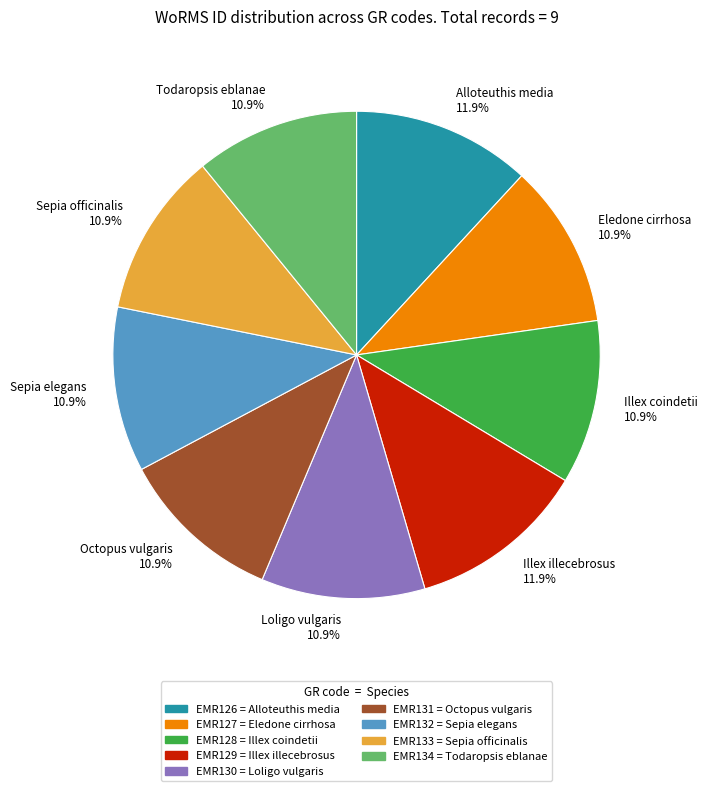

What percentage is the Loligo vulgaris slice, to the nearest percent?

11%